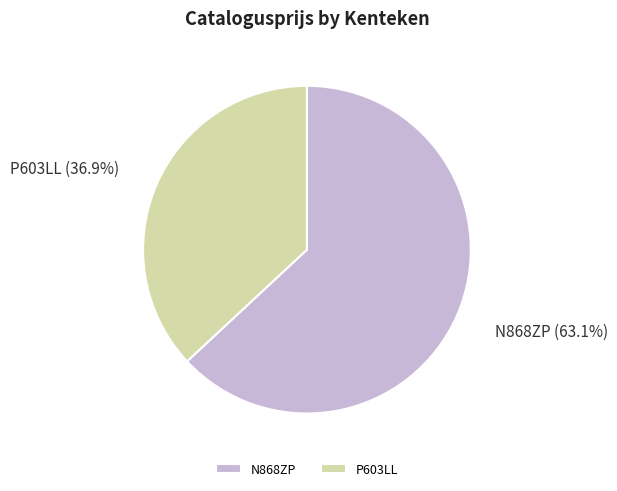

Approximately how many times larger is the value at N868ZP compared to P603LL?

1.7